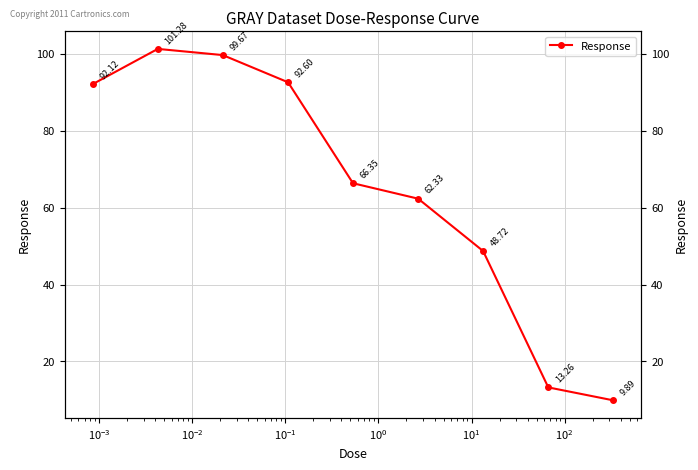

What is the greatest value displayed?

101.3